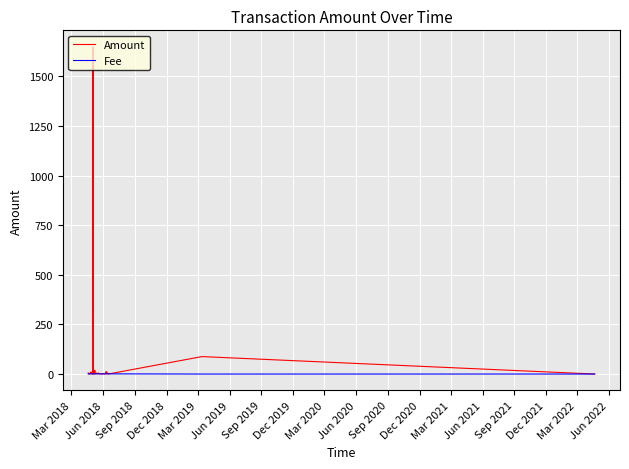

What is the sum of all Fee values?

38.1